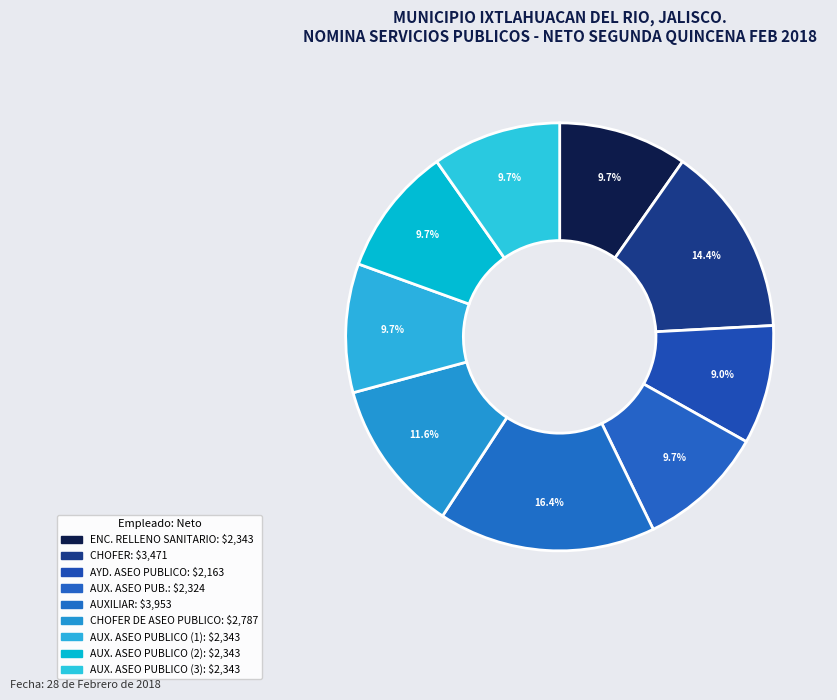

Count the number of slices in the pie.

9